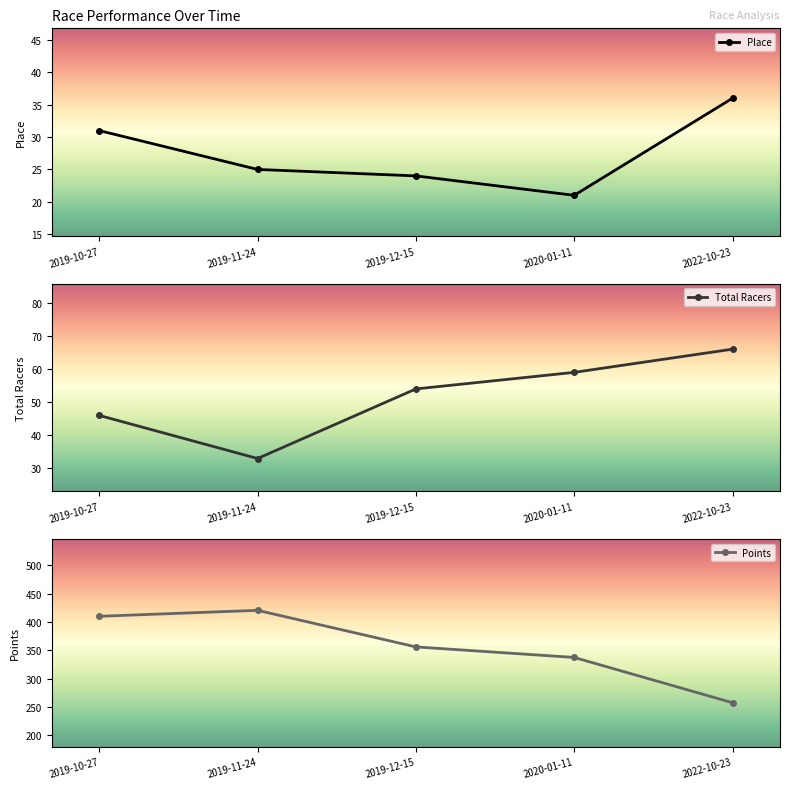

What is the value of the Place point at the 5th from the left?

36